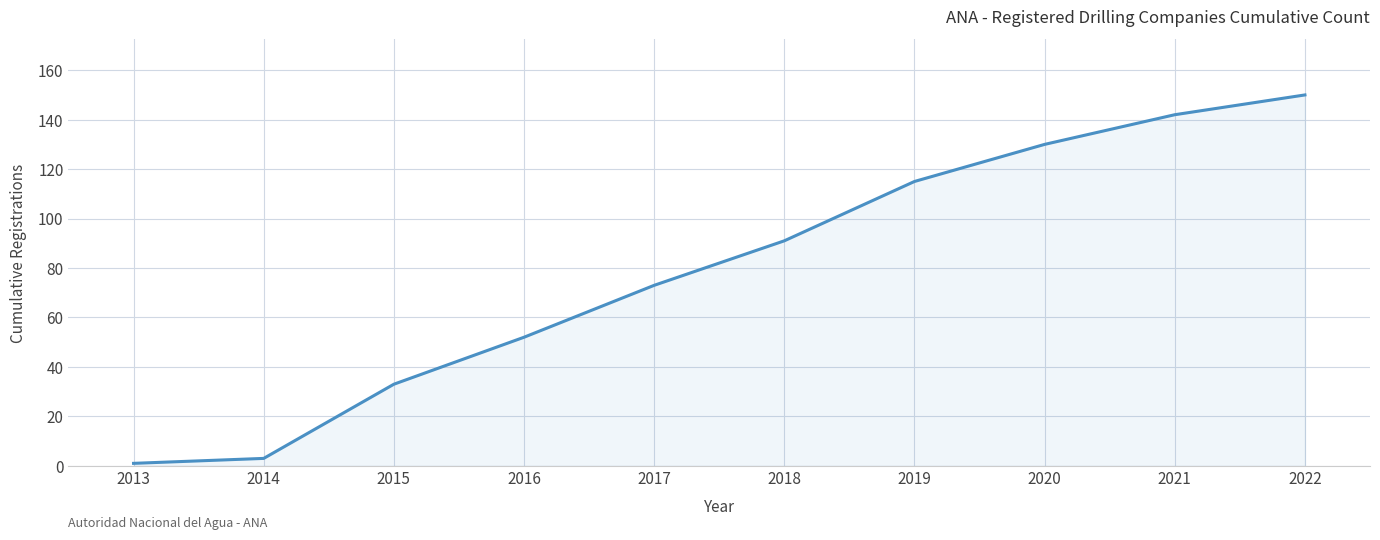

List the labels in order of value, largest first.

2022, 2021, 2020, 2019, 2018, 2017, 2016, 2015, 2014, 2013